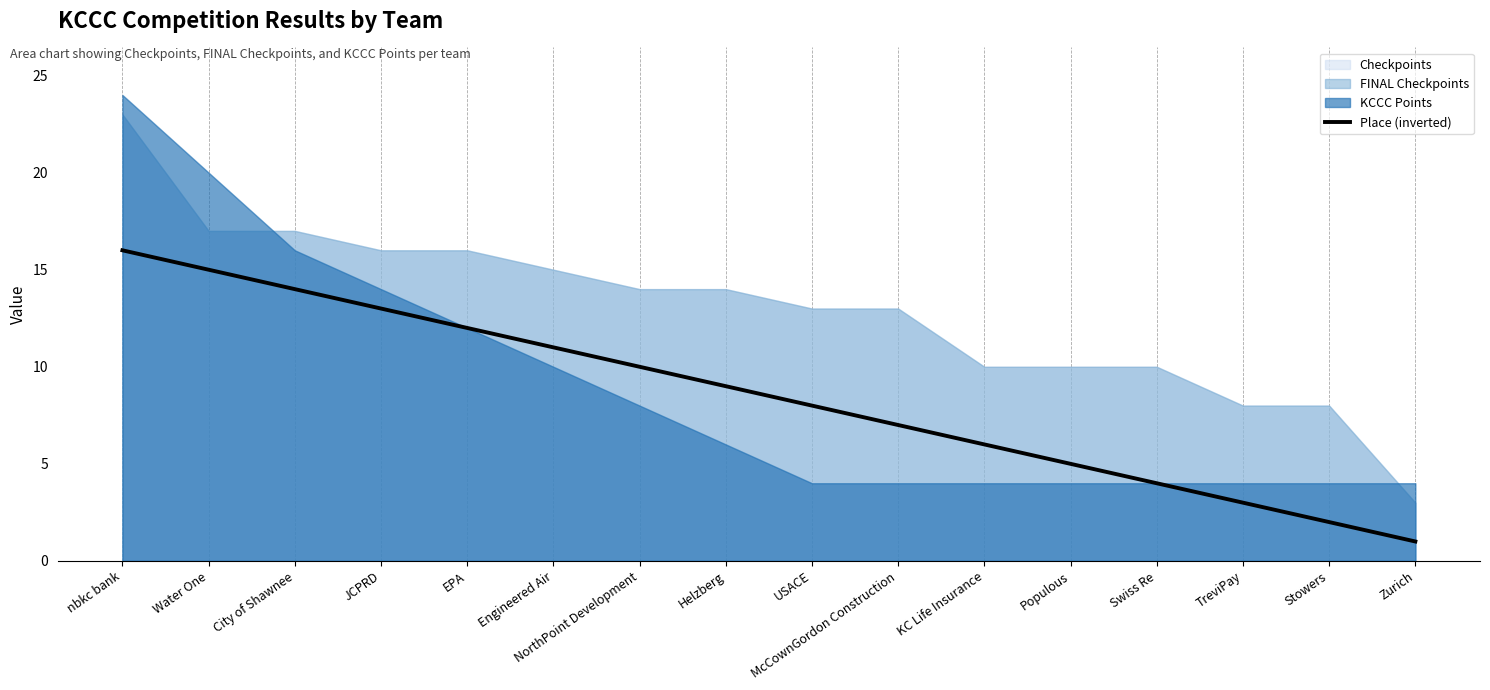

Which label corresponds to the smallest value in the chart?

Zurich